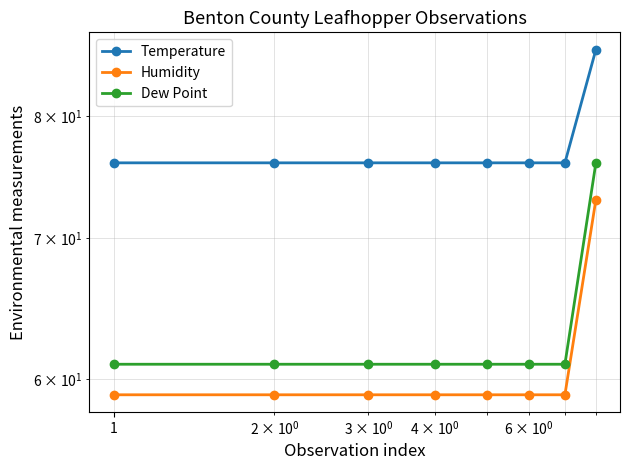

Which series has the largest total across all categories?

Temperature